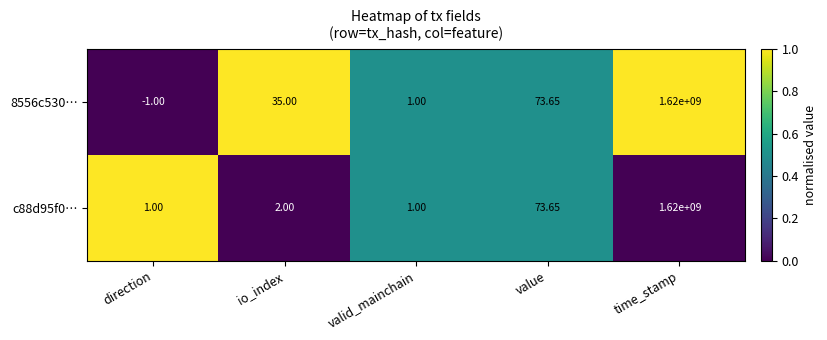

Which series has the largest range (max minus min)?

8556c530…